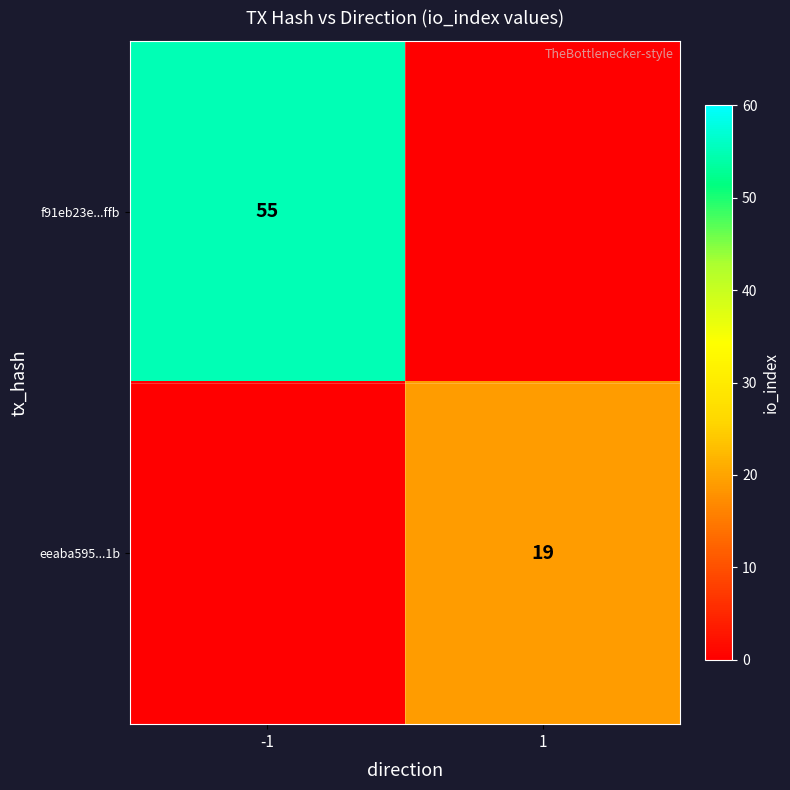

True or false: f91eb23e...ffb has a value of 55 at -1.

True